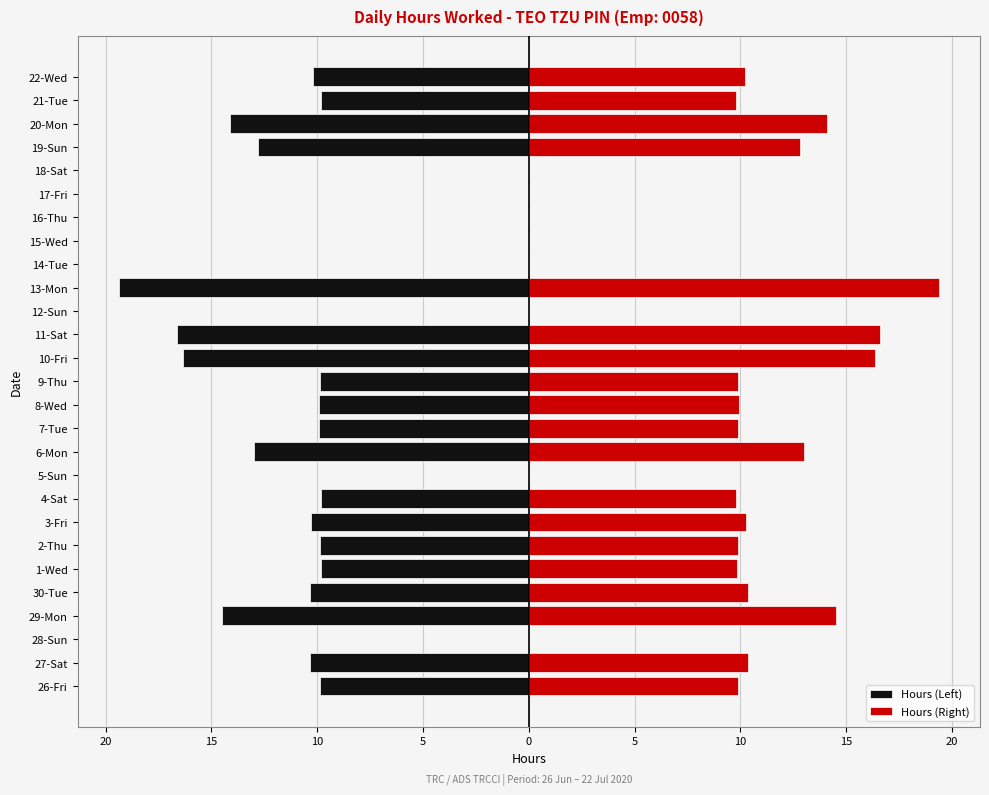

Rank the series by their average value, from lowest to highest.

Hours (Left), Hours (Right)